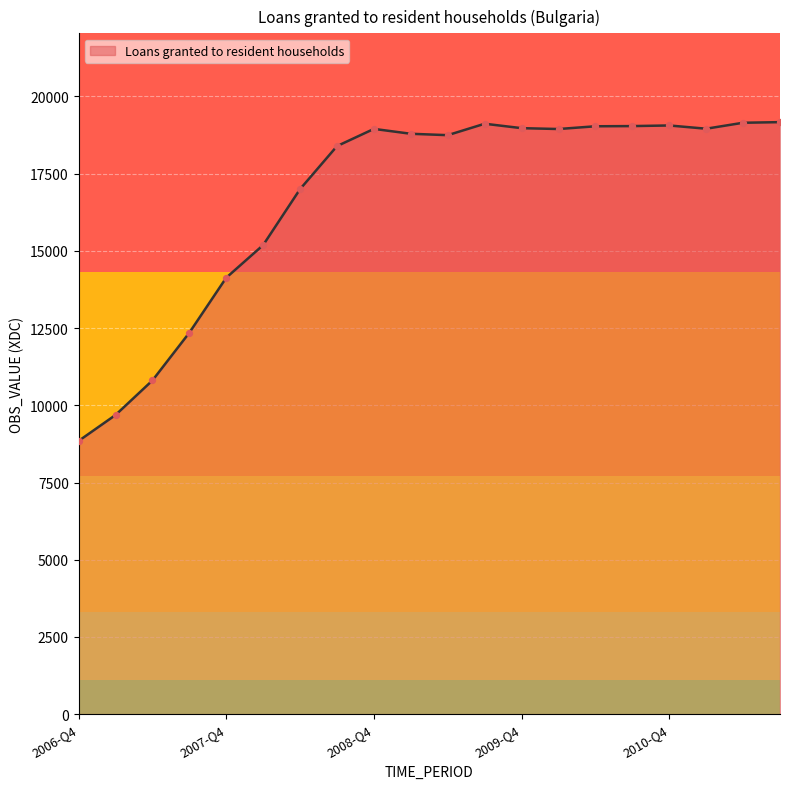

What is the maximum value shown in the chart?

19169